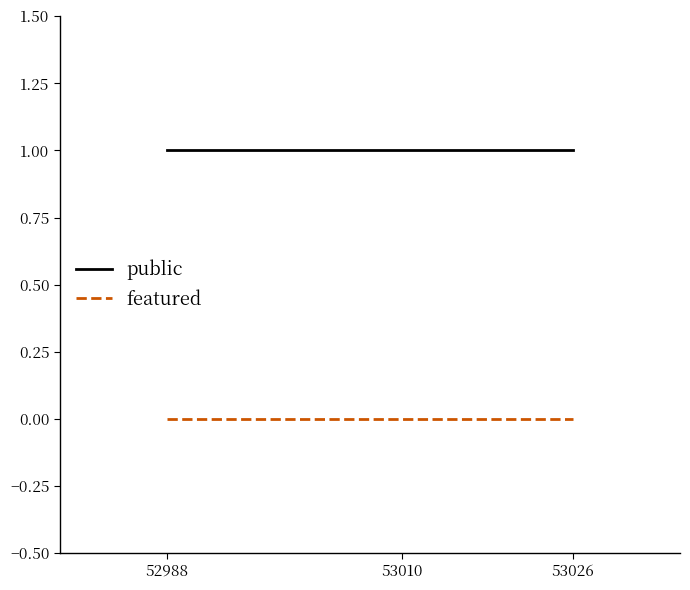

At 52988, list the series in order from smallest to largest.

featured, public